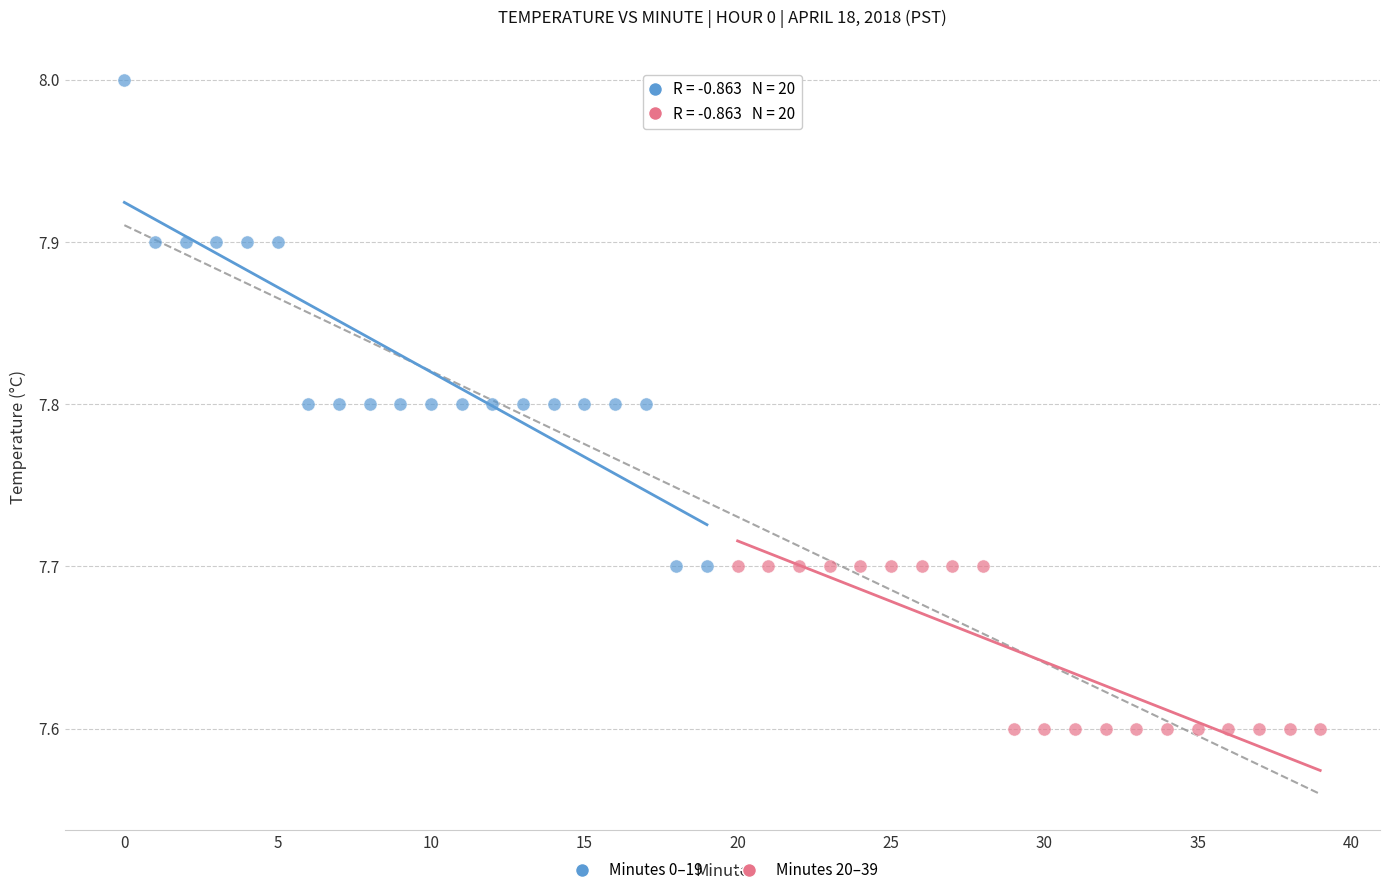

Which series contains the lowest Y value?

Minutes 20–39